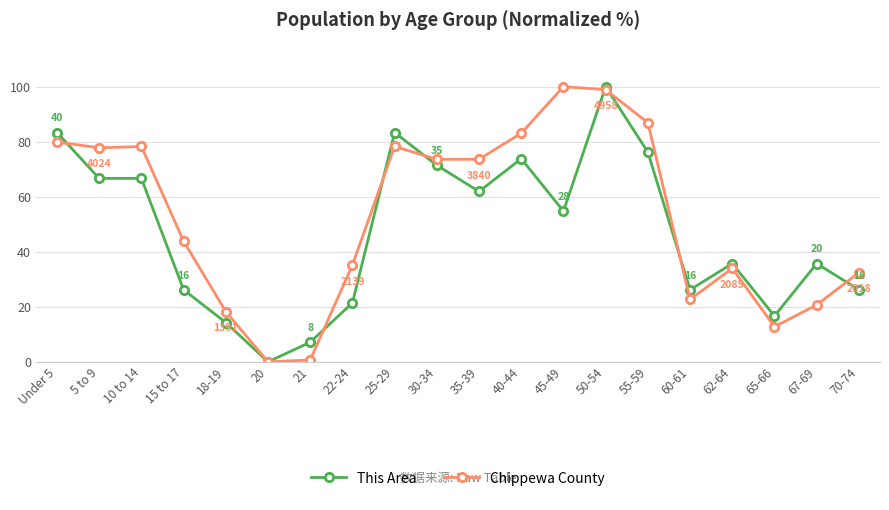

At which label does This Area reach its minimum?

20